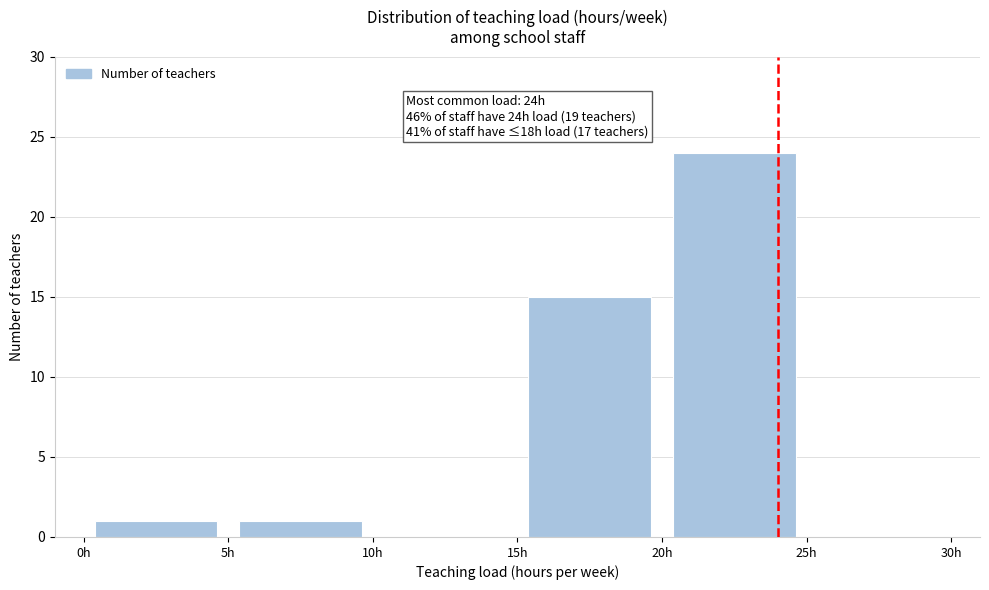

Over which range of the x-axis is the bar tallest?

20 to 25